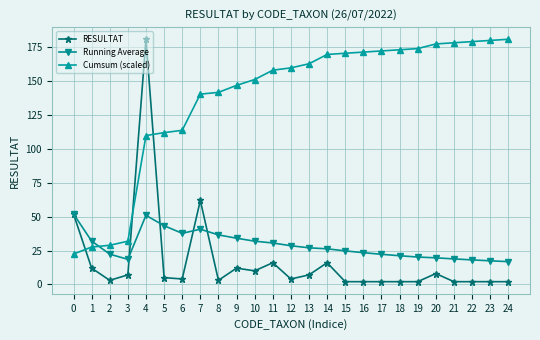

Between 2 and 19, which series saw the biggest shift?

Cumsum (scaled)